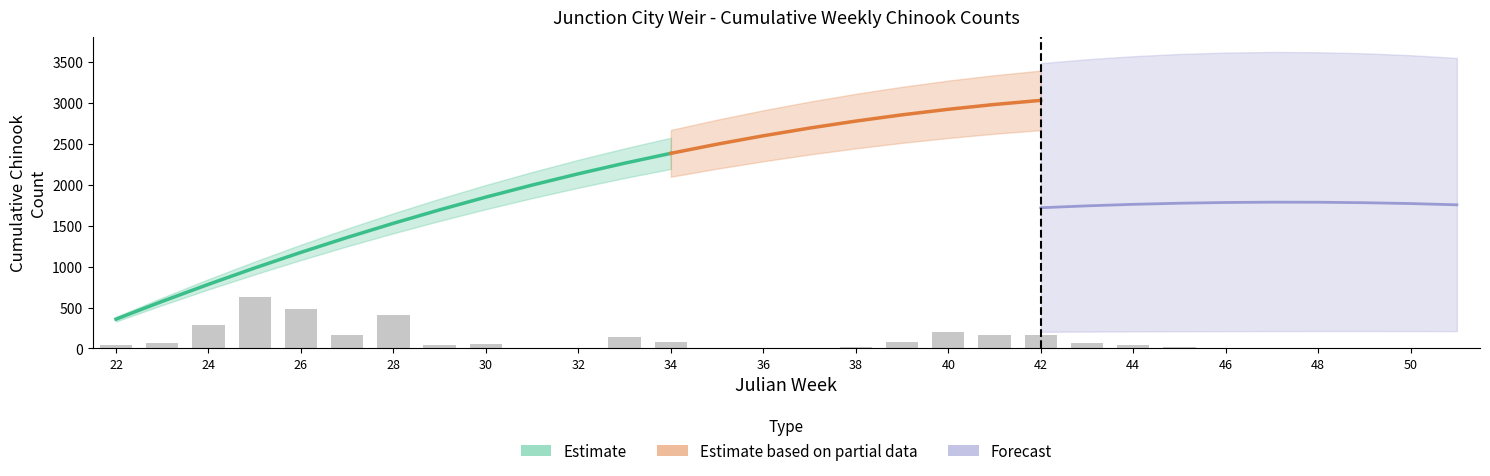

Does the chart contain stacked bars?

No